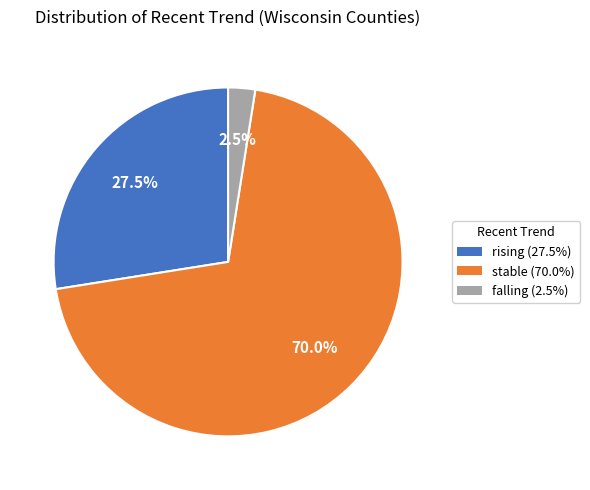

To the nearest percent, what is the difference between the stable and rising slice percentages?

42%